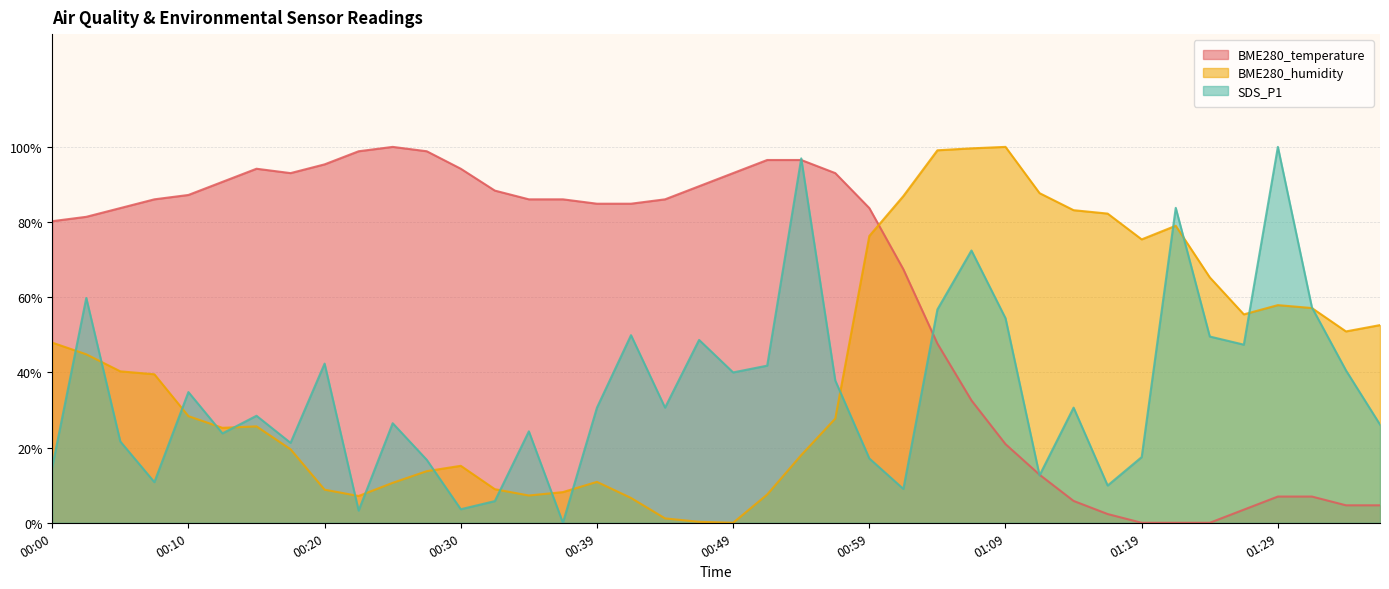

Is the value of BME280_temperature at 00:30 greater than the value of BME280_humidity at 00:47?

Yes